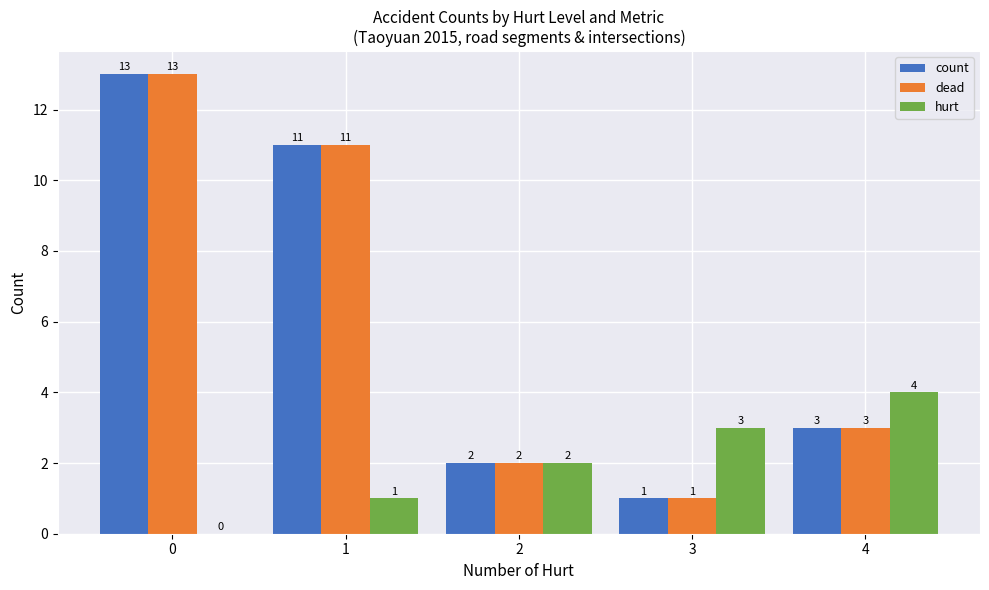

Between 2 and 4, which series saw the biggest shift?

hurt